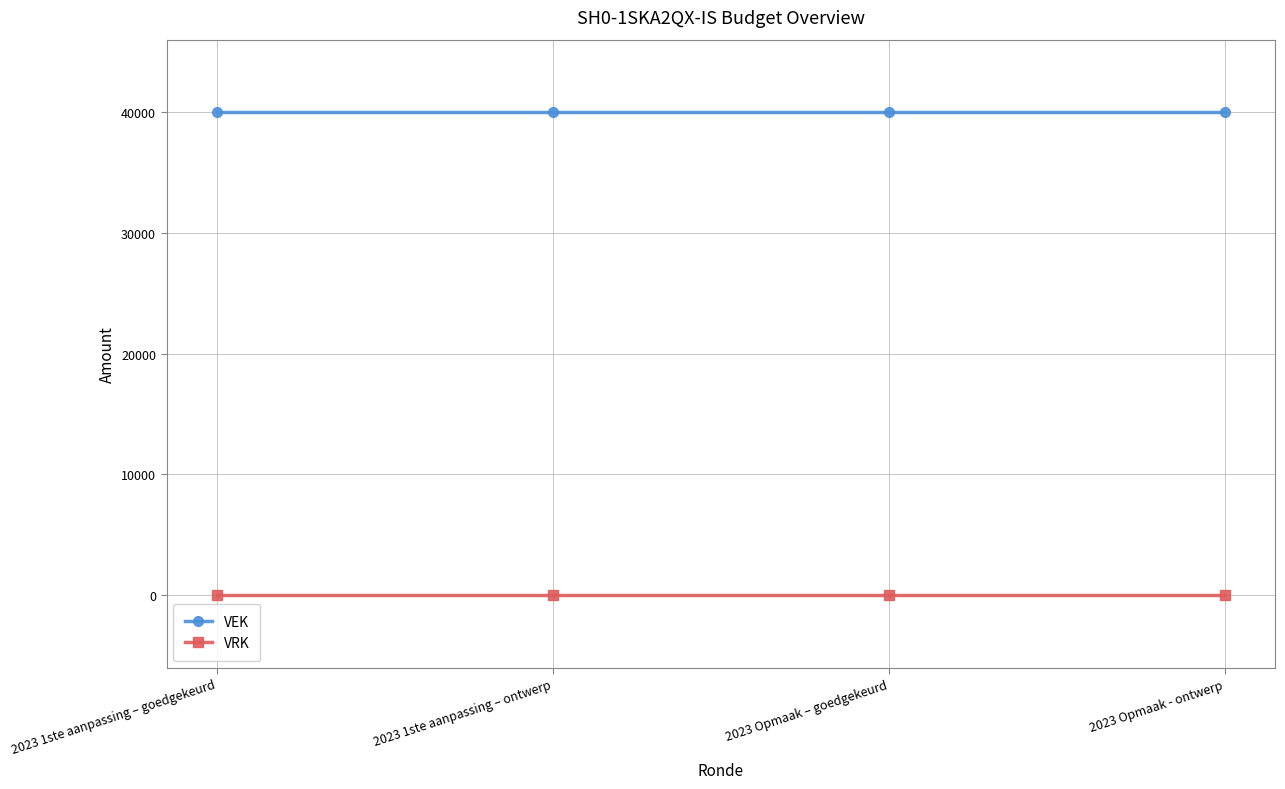

Rank the series by their average value, from highest to lowest.

VEK, VRK